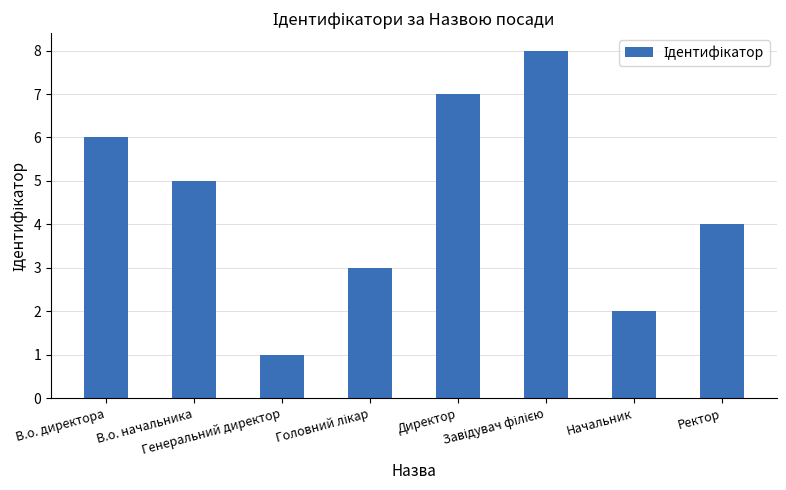

How many data points does each series have?

8